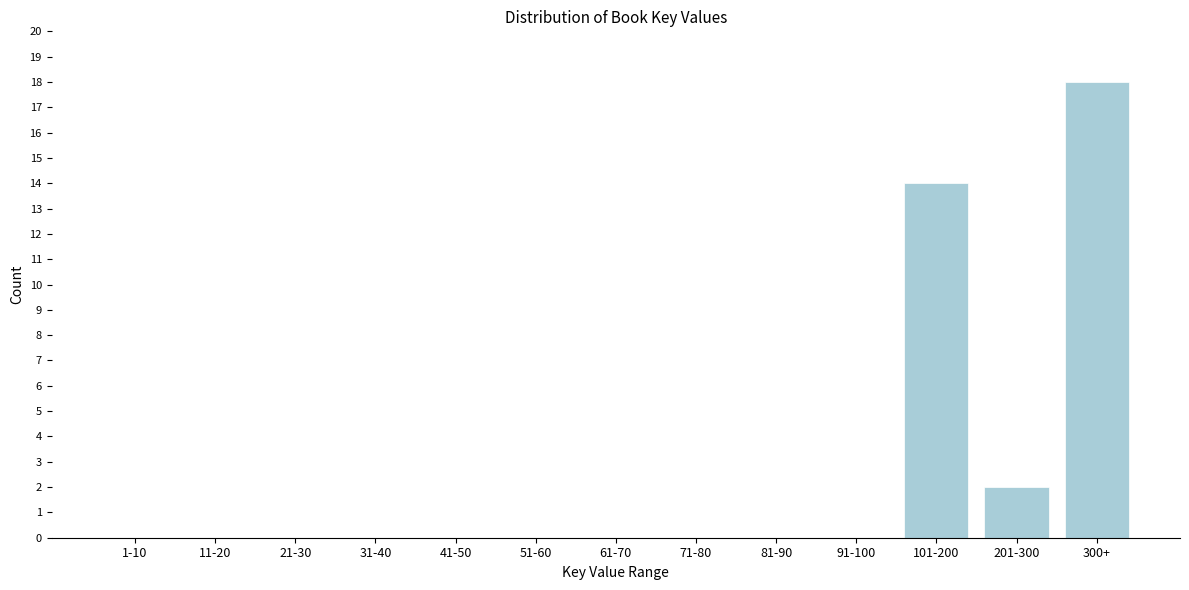

Reading left to right, transcribe all the data shown in this chart.

1-10=0	11-20=0	21-30=0	31-40=0	41-50=0	51-60=0	61-70=0	71-80=0	81-90=0	91-100=0	101-200=14	201-300=2	300+=18